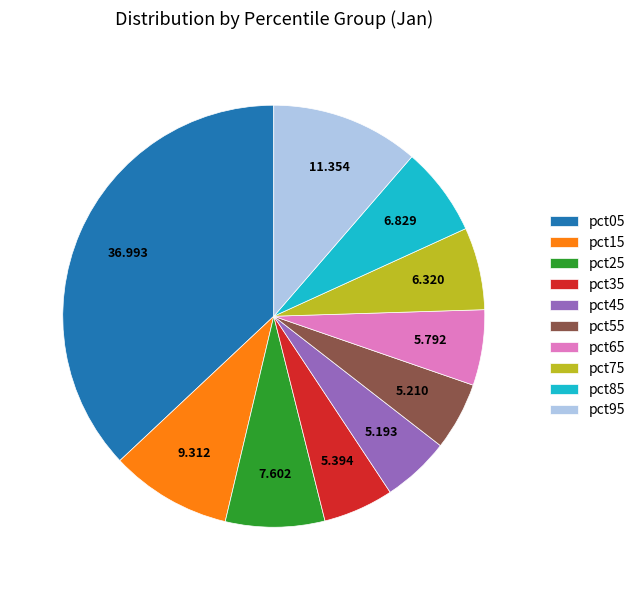

The pct15 slice represents 19% of the pie. True or false?

False